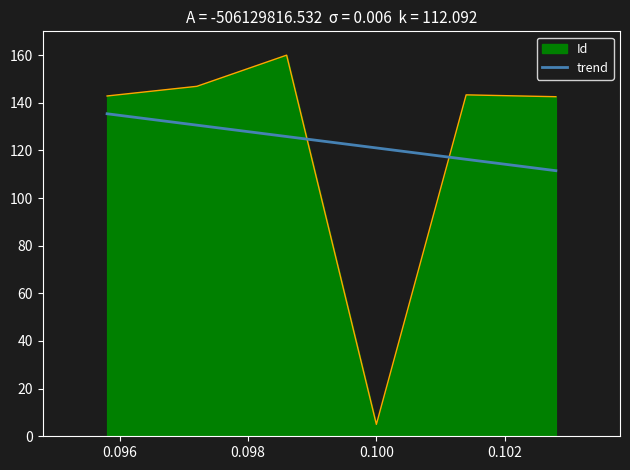

What is the minimum value for Id?

5.0